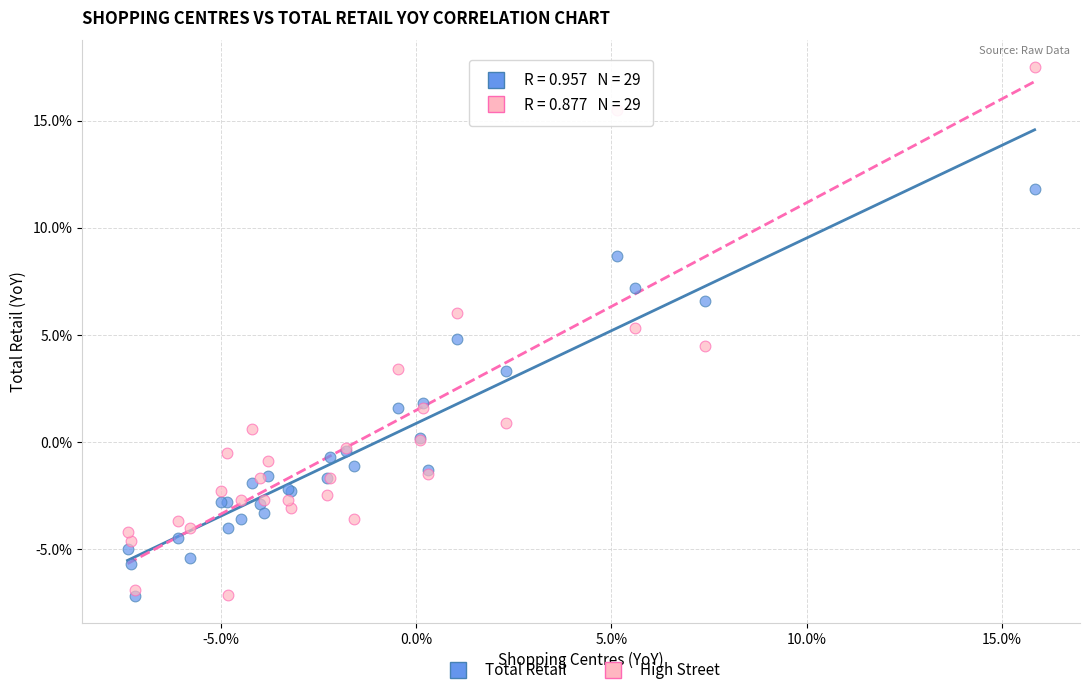

What are all the series names shown in the legend?

Total Retail, High Street